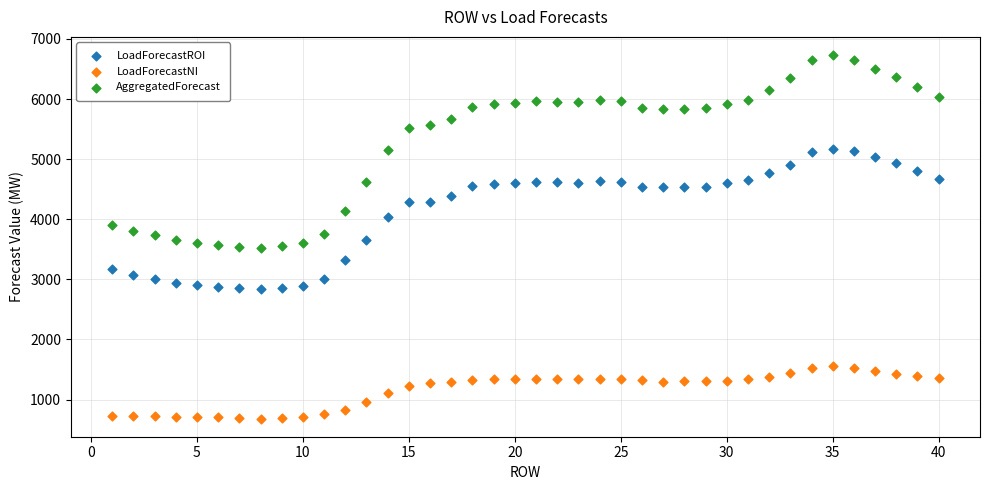

Which series reaches the maximum Y coordinate?

AggregatedForecast